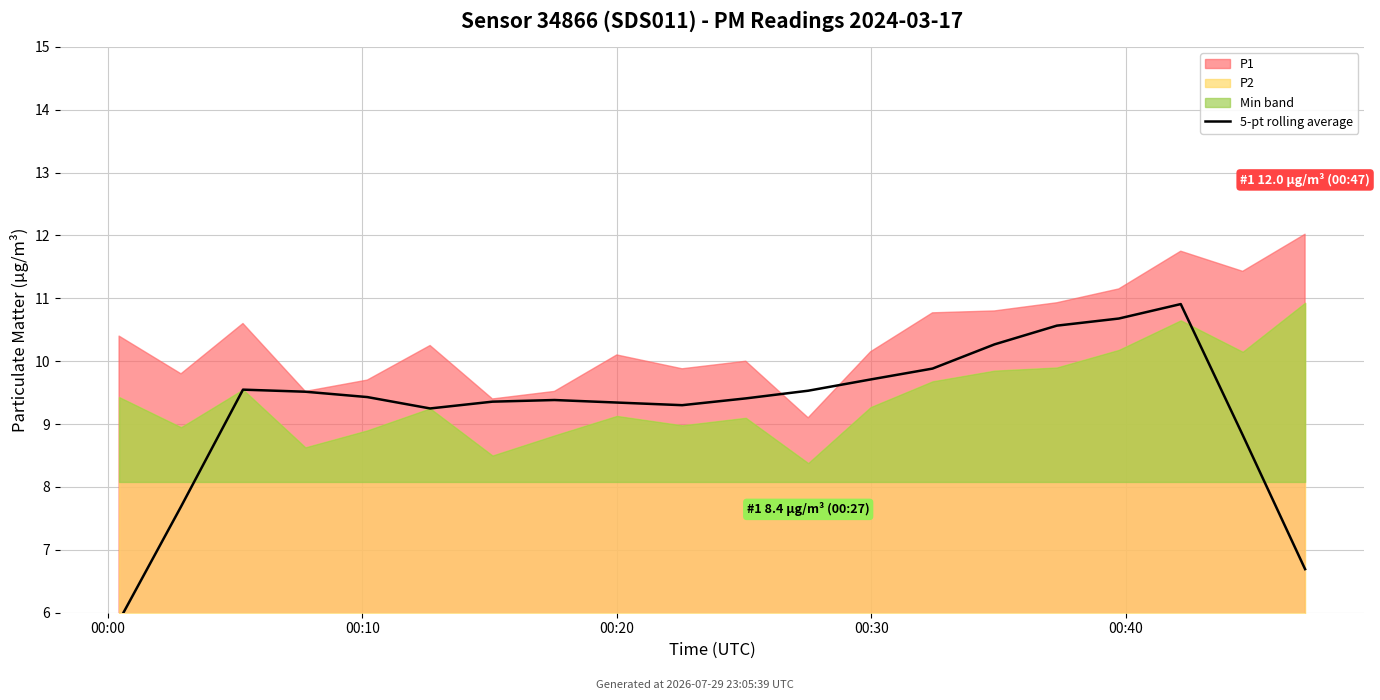

What is the difference between the second highest and minimum values?

4.8